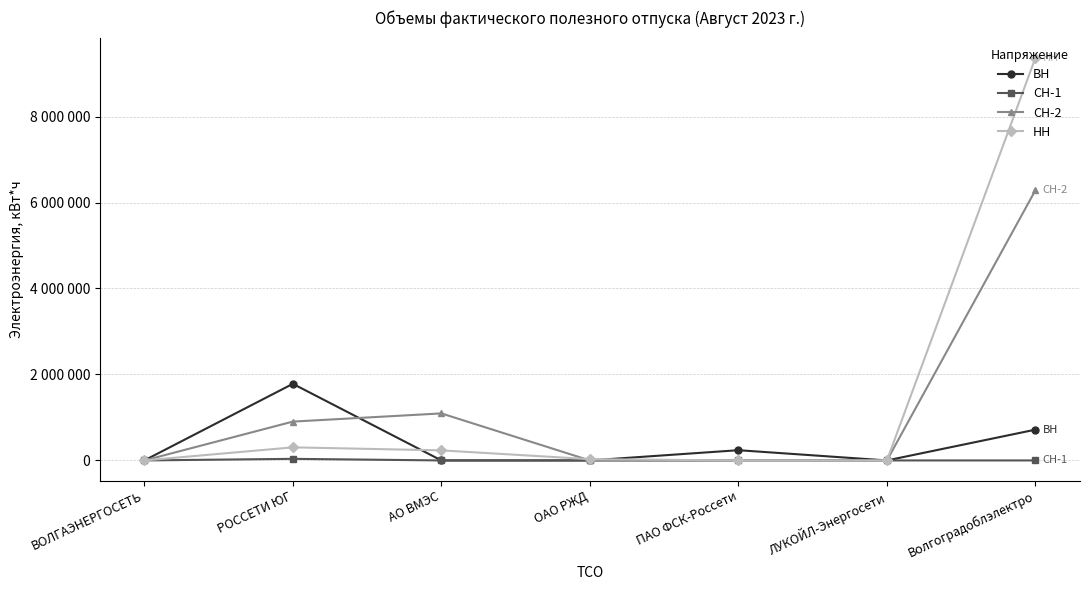

Does the chart have visible grid lines?

Yes